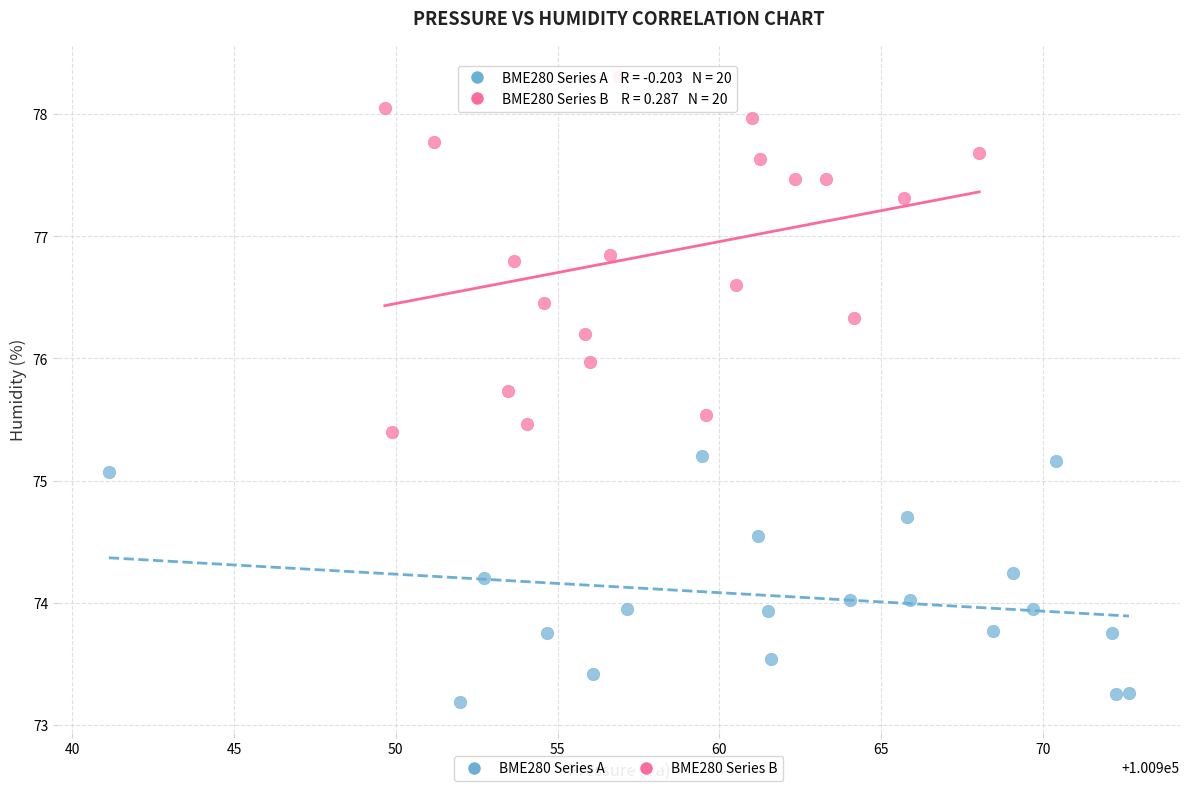

Which series reaches the maximum Y coordinate?

BME280 Series B